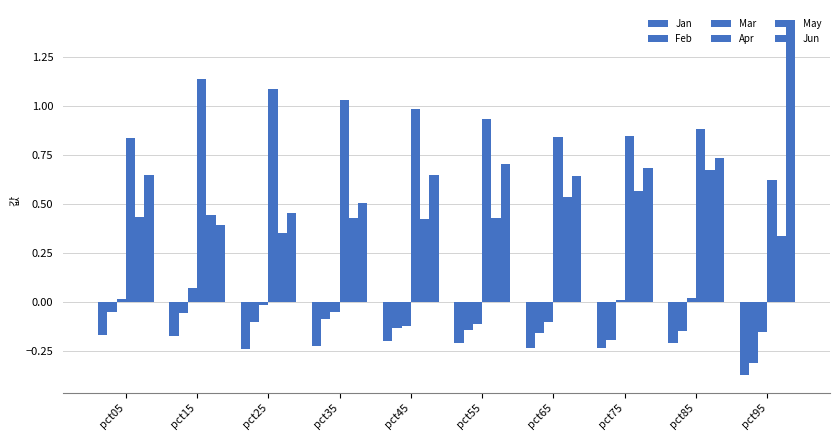

How many groups of bars are there?

10